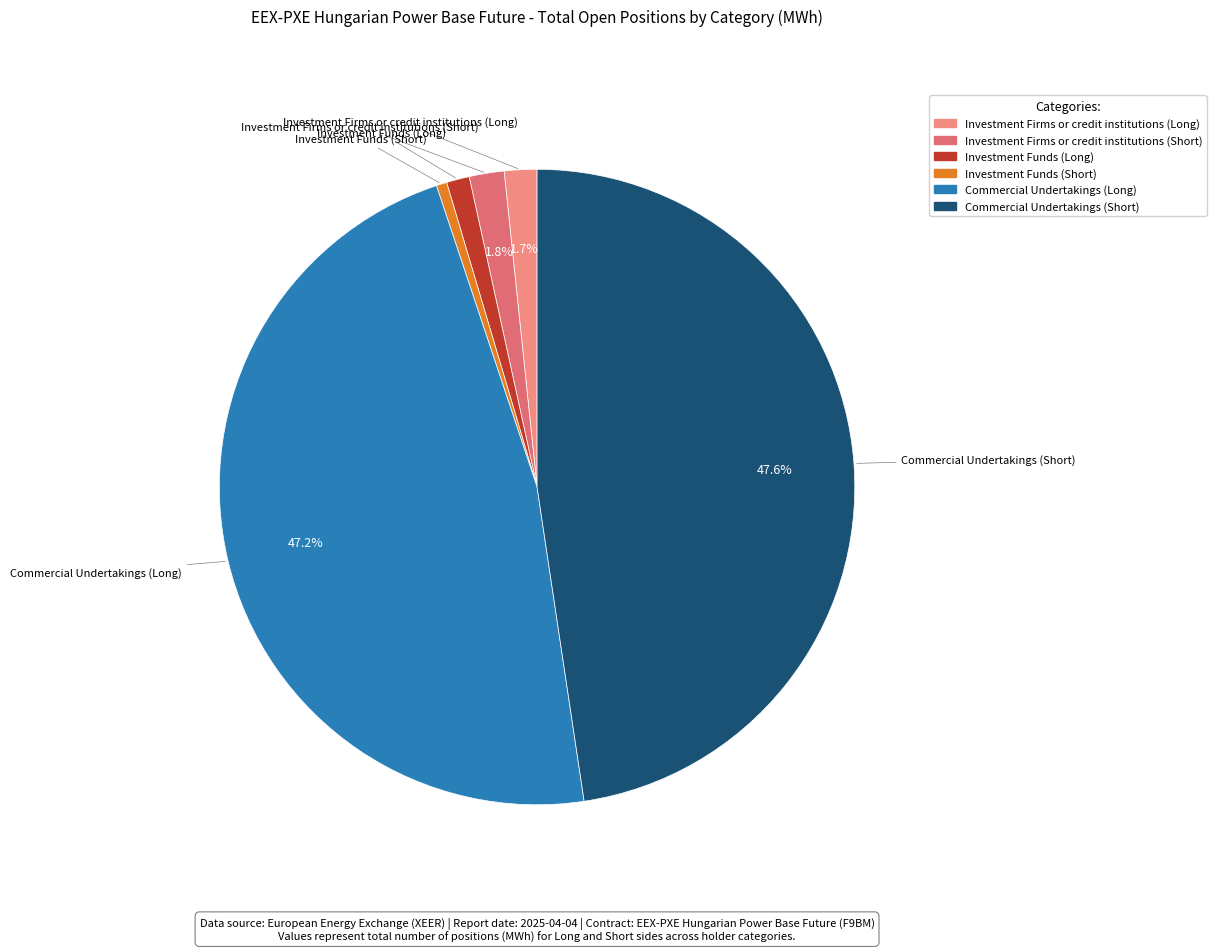

How many segments does this pie chart have?

6